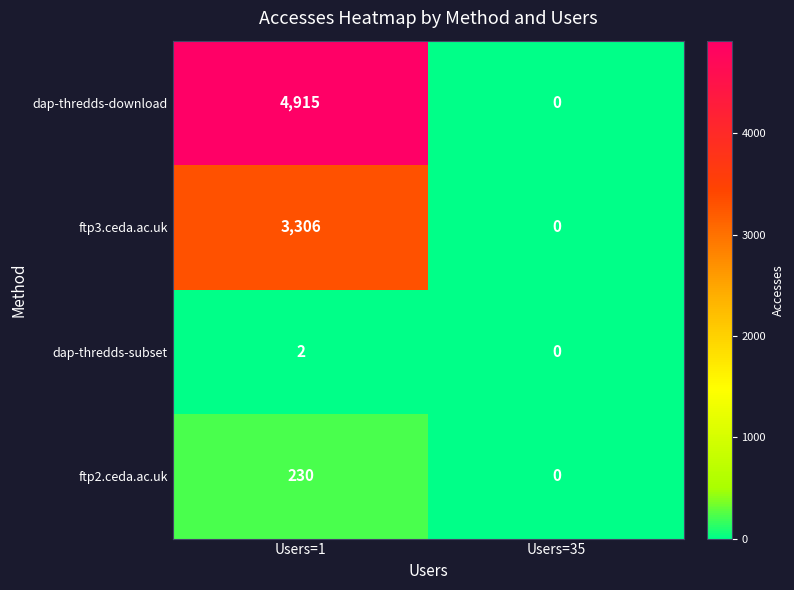

What is the difference between the maximum and minimum values in the dap-thredds-download series?

4915